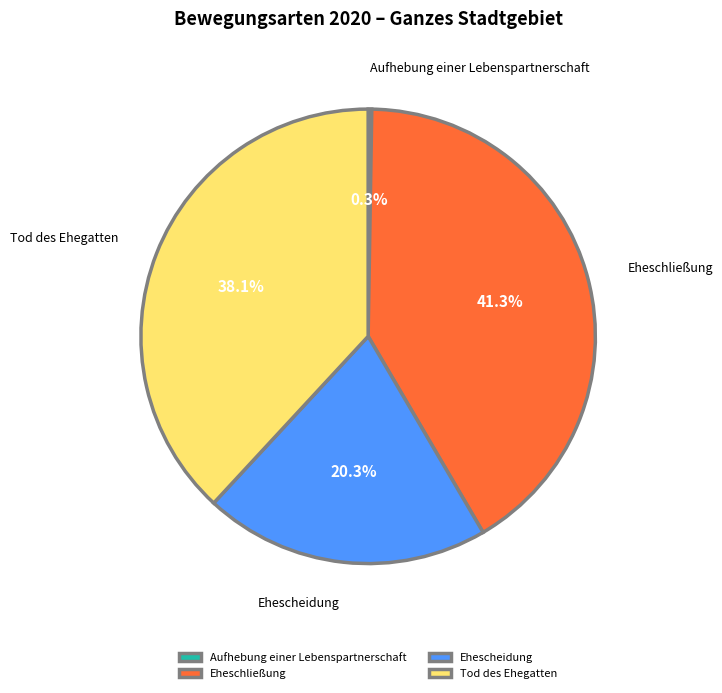

To the nearest percent, what portion does Tod des Ehegatten represent?

38%